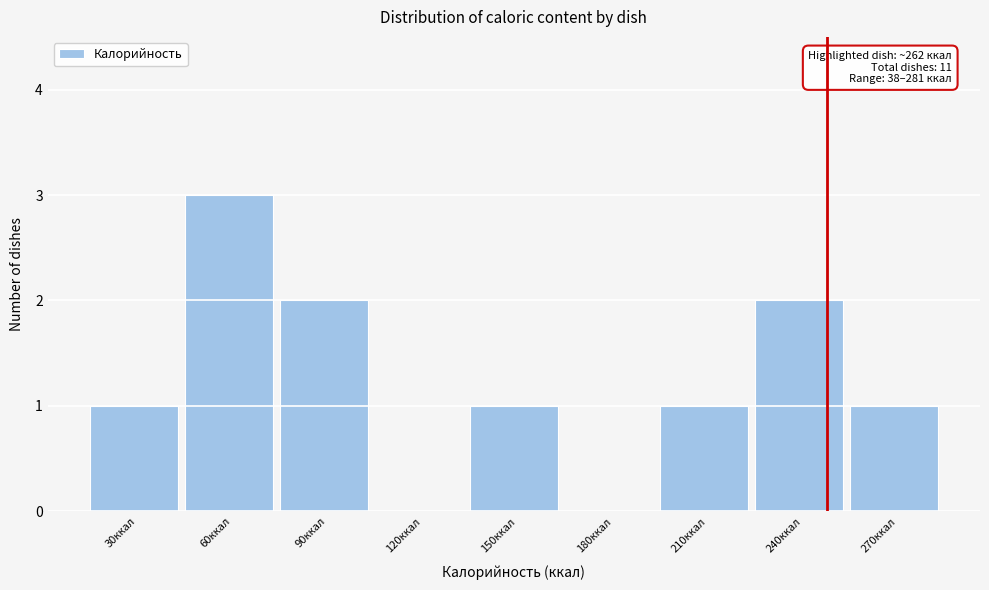

Approximately how many times larger is the value at 150ккал compared to 240ккал?

0.5